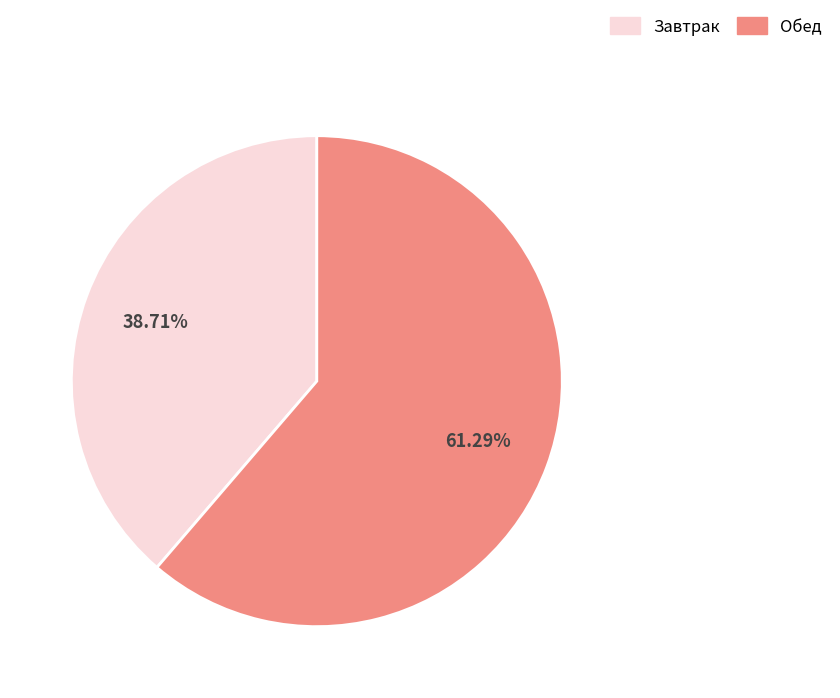

Rank the categories by value from highest to lowest.

Обед, Завтрак